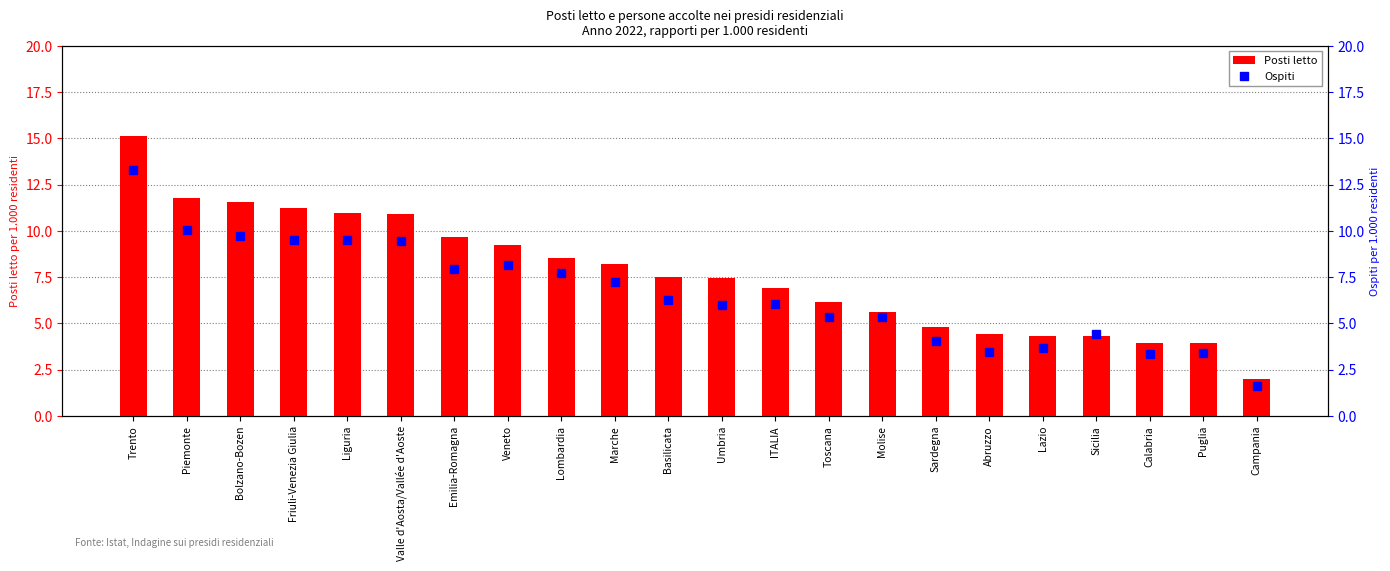

What is the average value of the Posti letto series?

7.7